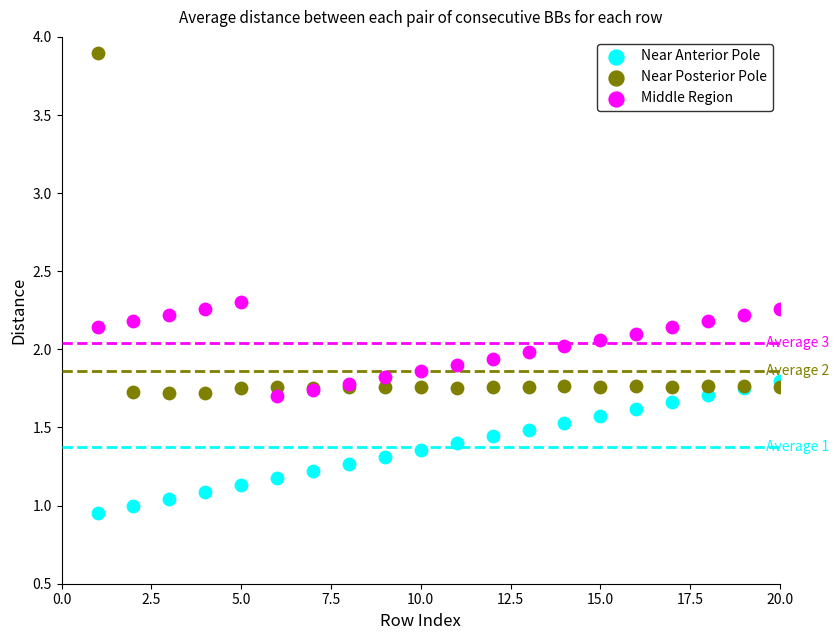

Which series reaches the maximum Y coordinate?

Near Posterior Pole